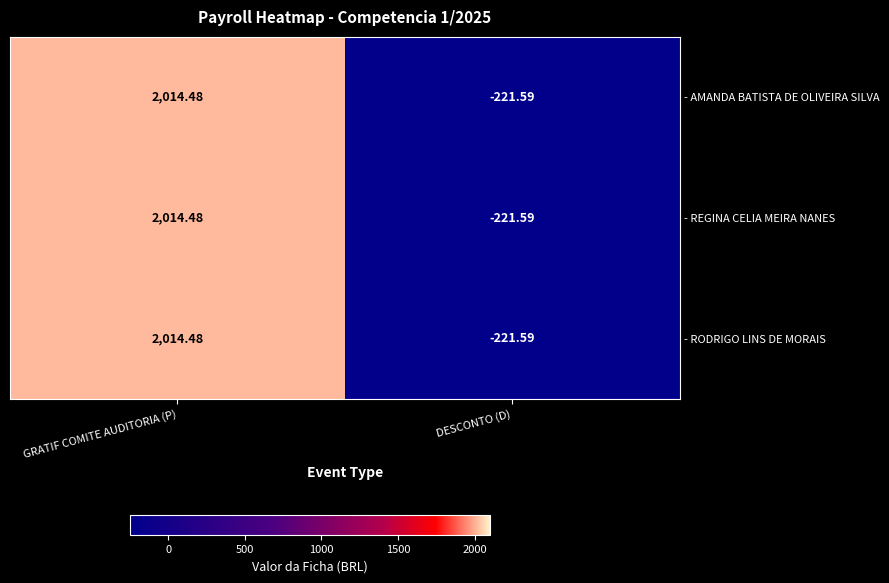

Which label corresponds to the largest value in the chart?

GRATIF COMITE AUDITORIA (P)